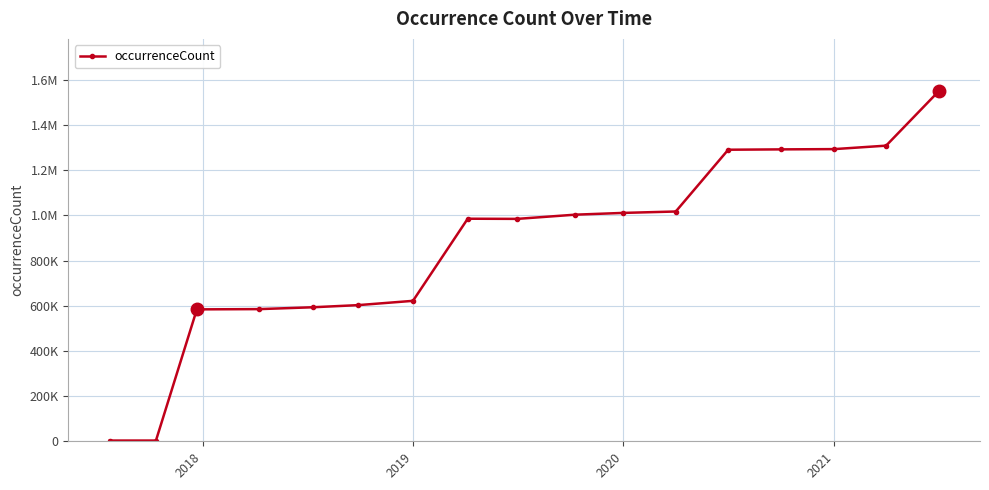

What is the difference between the second highest and minimum values?

1305750